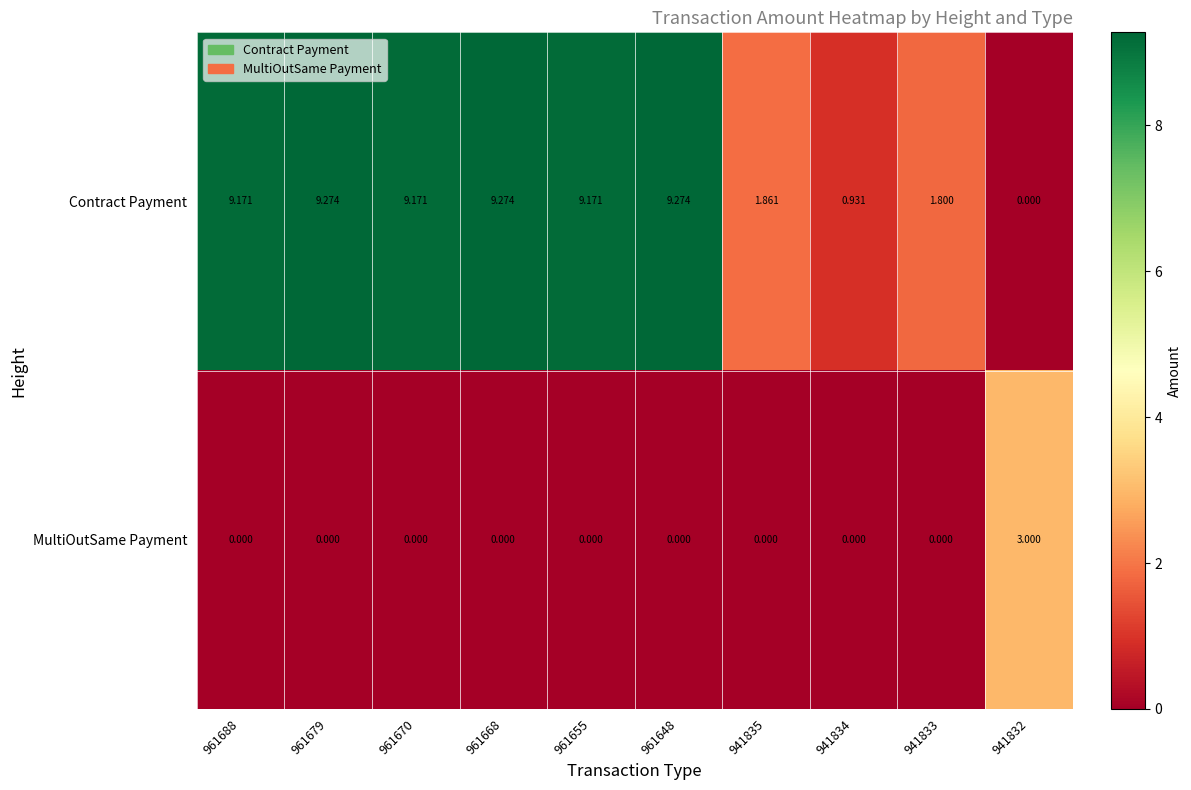

How many distinct data groups are displayed?

2